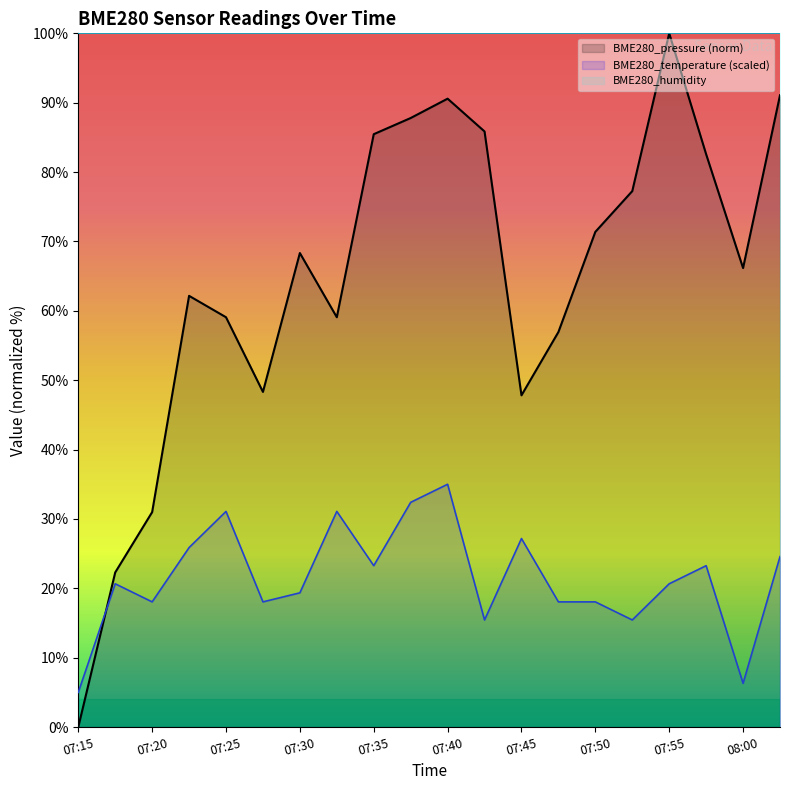

How many values in the BME280_pressure series exceed 68?

10